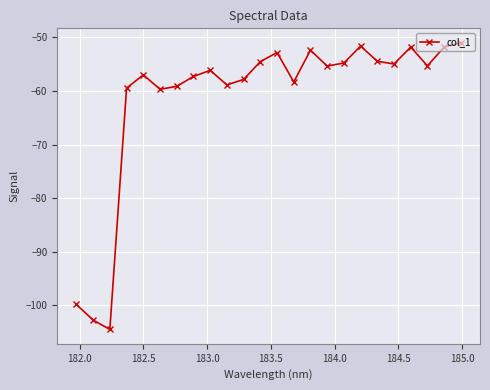

What is the value of the 13th point from the left?

-52.8